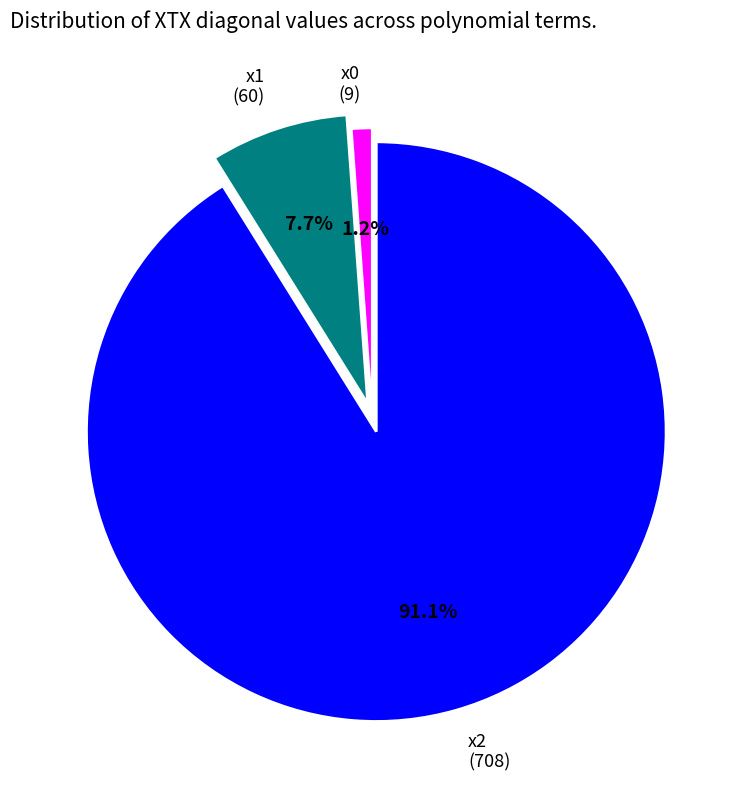

Which has a higher value, x2 (708) or x0 (9)?

x2 (708)